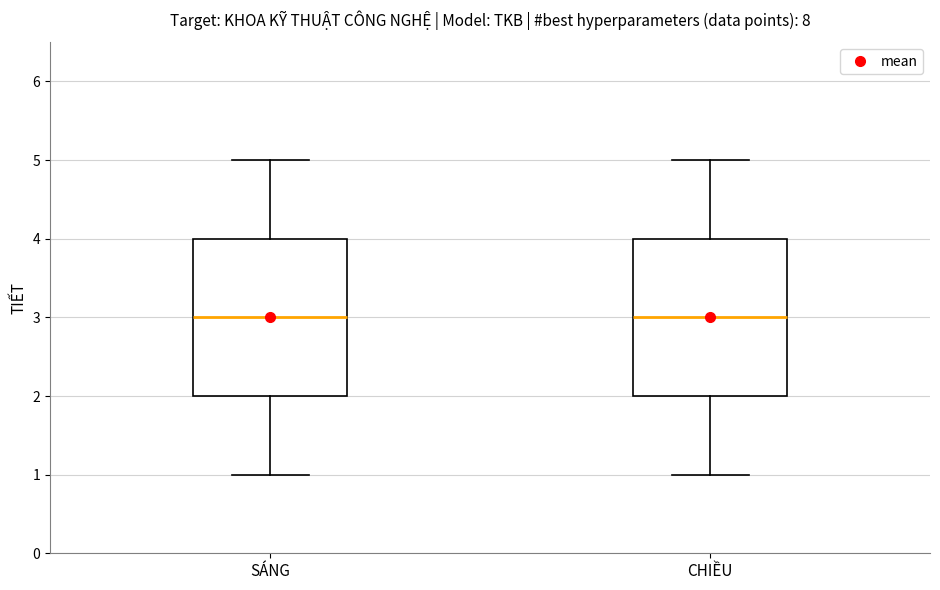

Reading left to right, transcribe this box plot: for each box, give where its median line is, the range the box spans, and where its two whiskers end, as read against the y-axis. The values are not printed on the chart, so give them approximately, as read against the axis.

SÁNG: median 3, box 2 to 4, whiskers 1 to 5
CHIỀU: median 3, box 2 to 4, whiskers 1 to 5